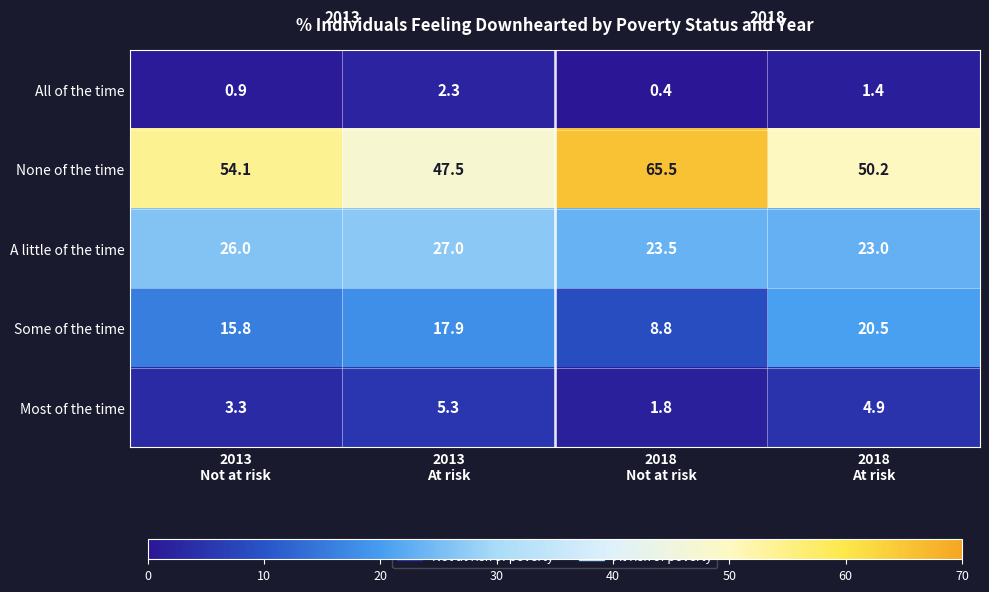

What is the maximum value shown in the chart?

65.5